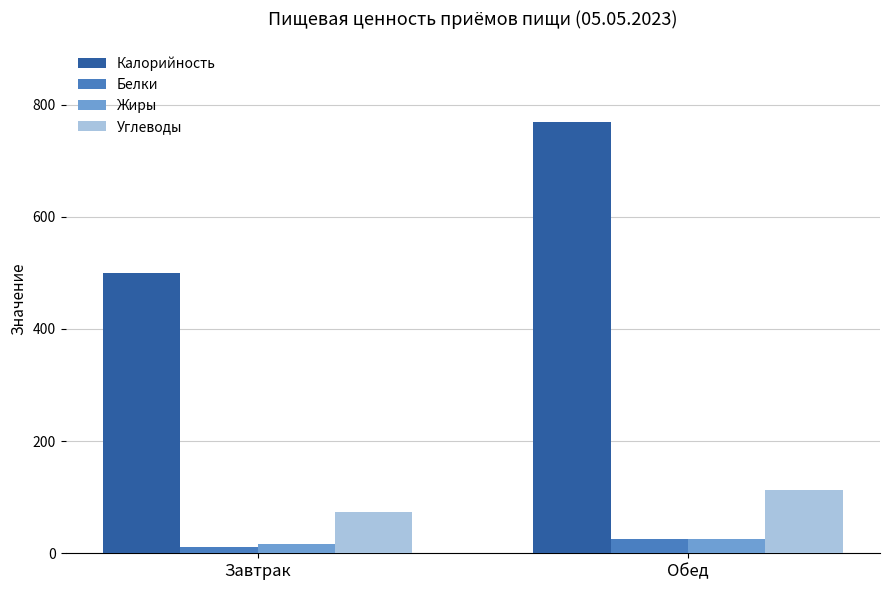

What is the sum of all Белки values?

37.1